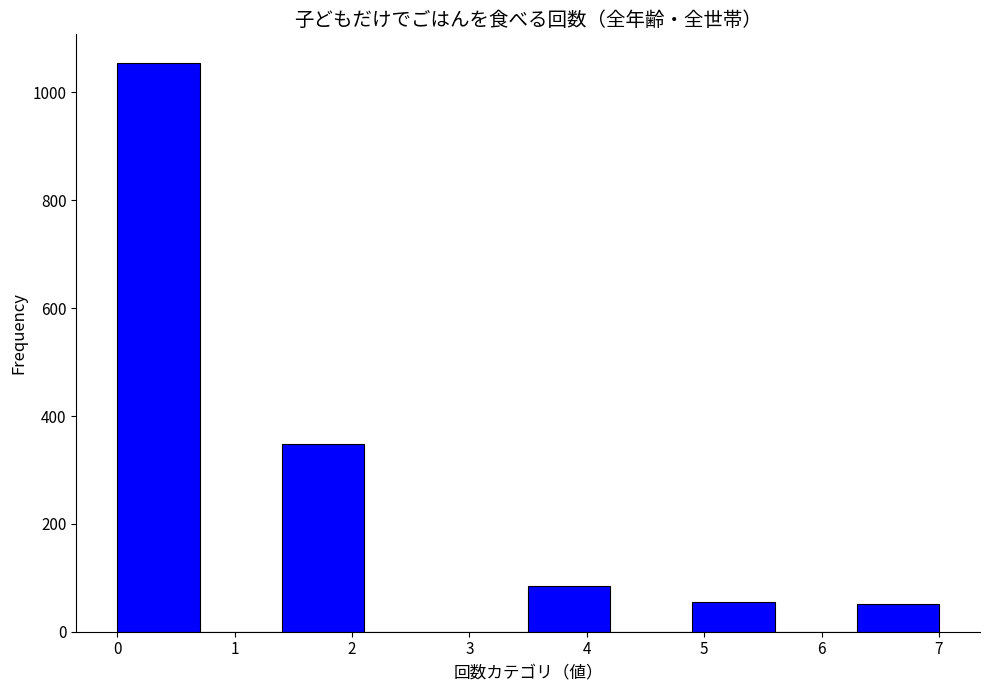

Reading left to right, list every bar in this chart as the range it spans on the x-axis followed by its height. The values are not printed on the chart, so give them approximately, as read against the axis.

0.0 to 0.7: 1060
0.7 to 1.4: 0
1.4 to 2.1: 340
2.1 to 2.8: 0
2.8 to 3.5: 0
3.5 to 4.2: 80
4.2 to 4.9: 0
4.9 to 5.6: 60
5.6 to 6.3: 0
6.3 to 7.0: 60